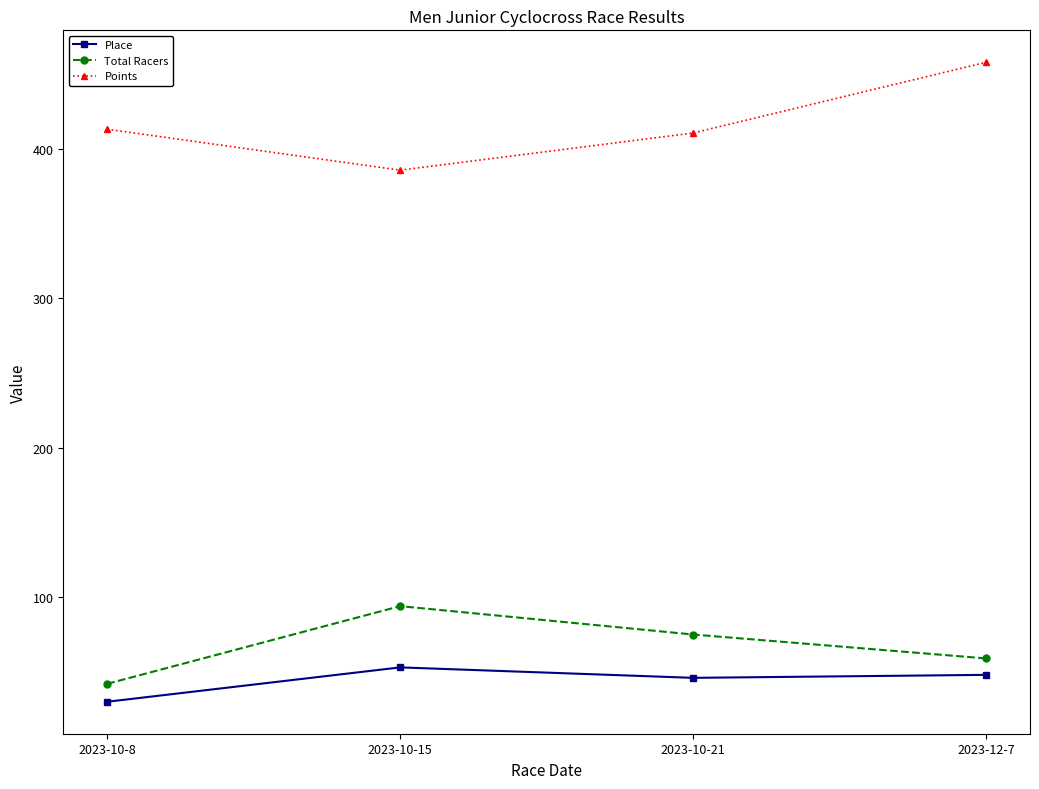

What are all the series names shown in the legend?

Place, Total Racers, Points